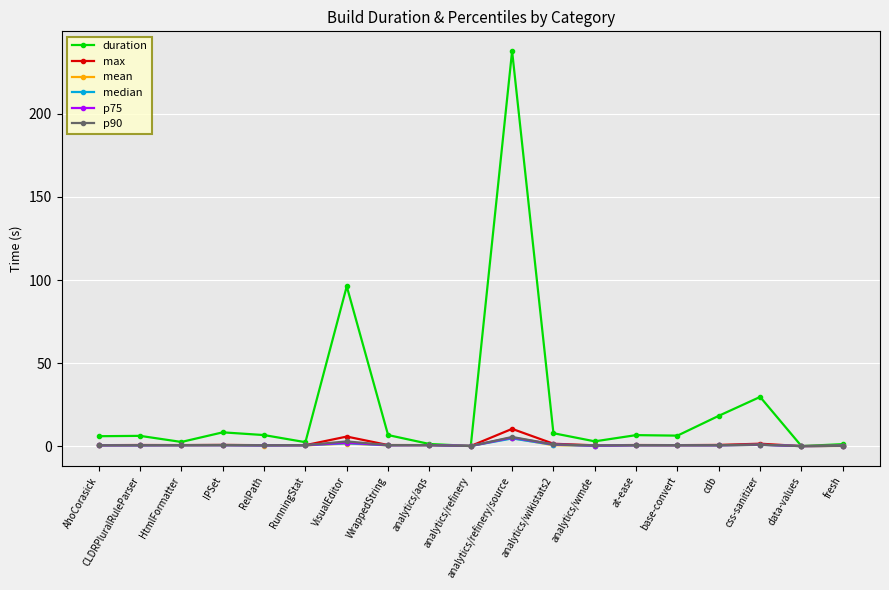

What is the average value of the mean series?

0.8